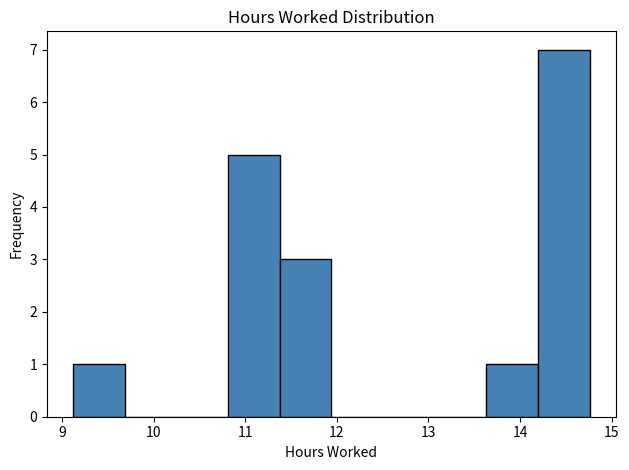

Over which range of the x-axis is the bar tallest?

14.2 to 14.8